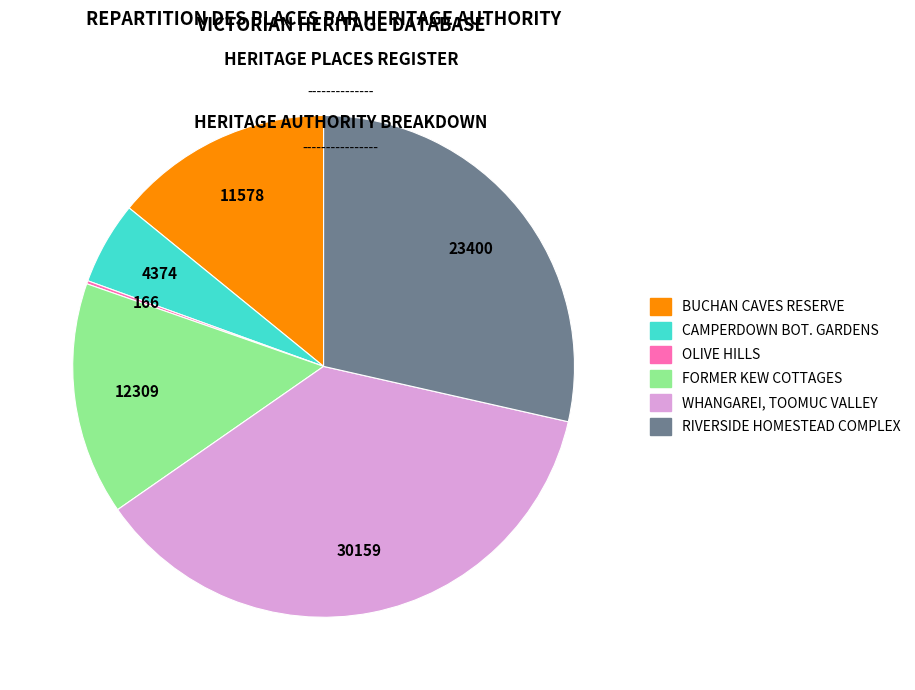

Does any single category account for the majority?

No